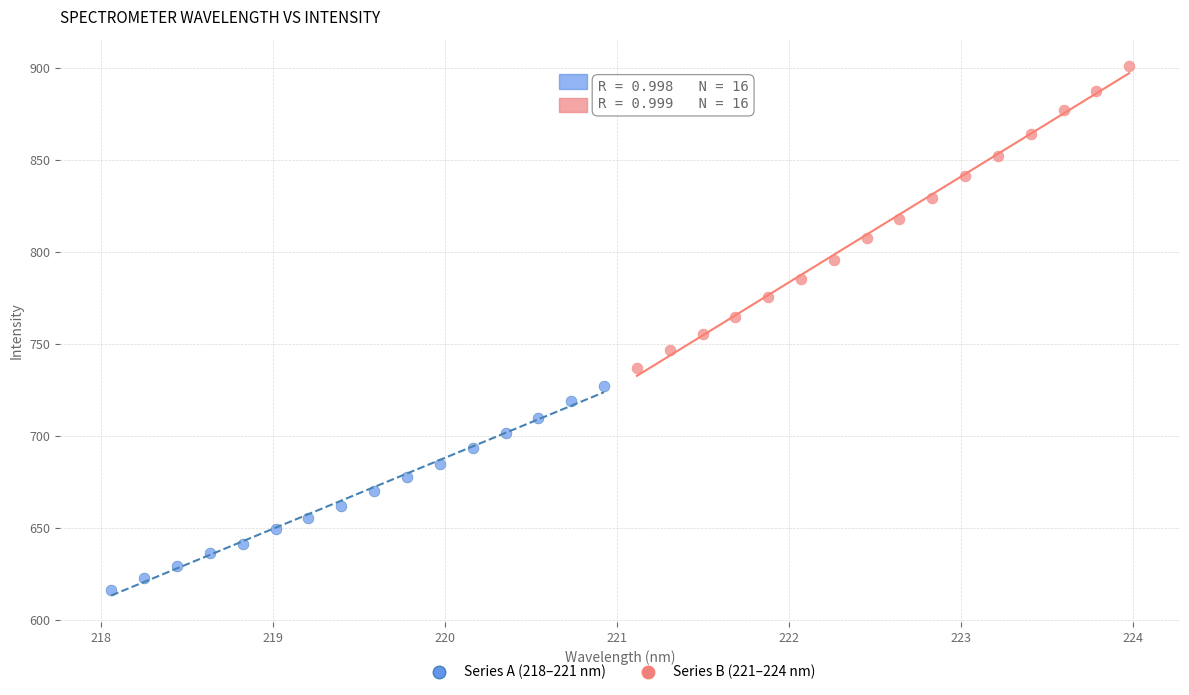

Which series has the largest Y range (max minus min)?

Series B (221–224 nm)